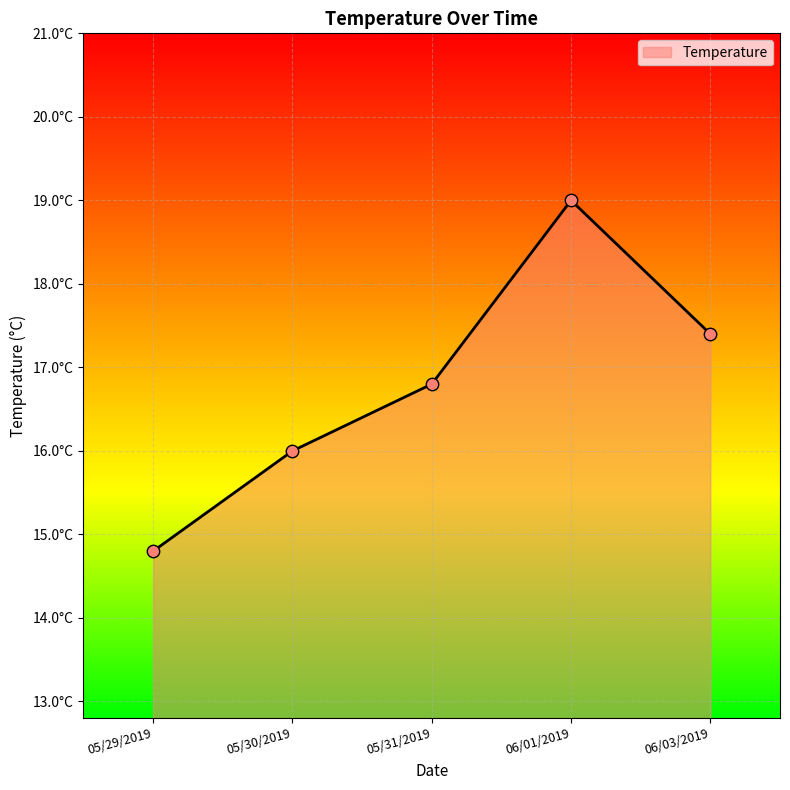

What is the ratio of the value at 06/01/2019 to the value at 05/31/2019?

1.1